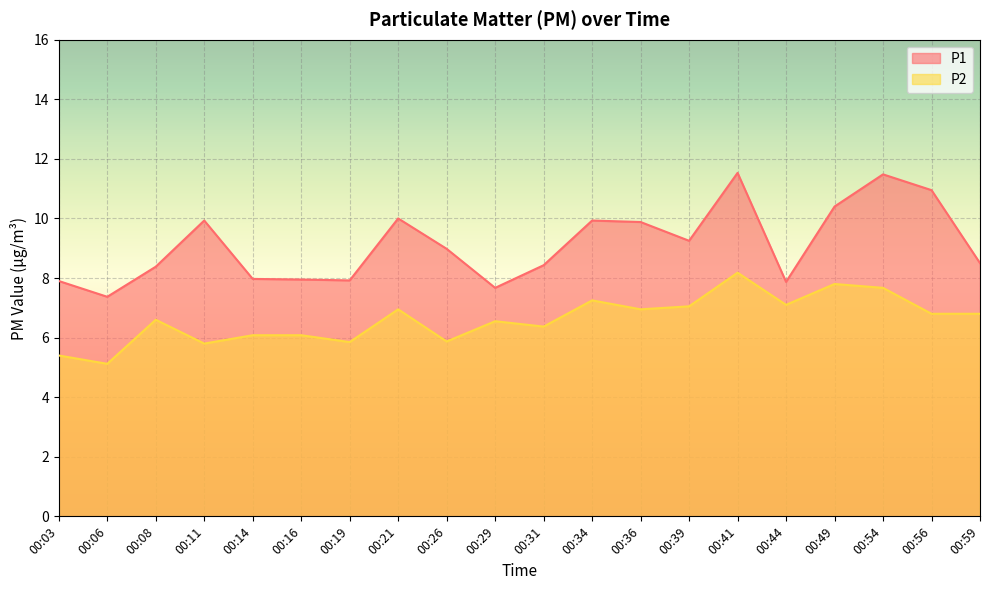

Which series has the largest total across all categories?

P1